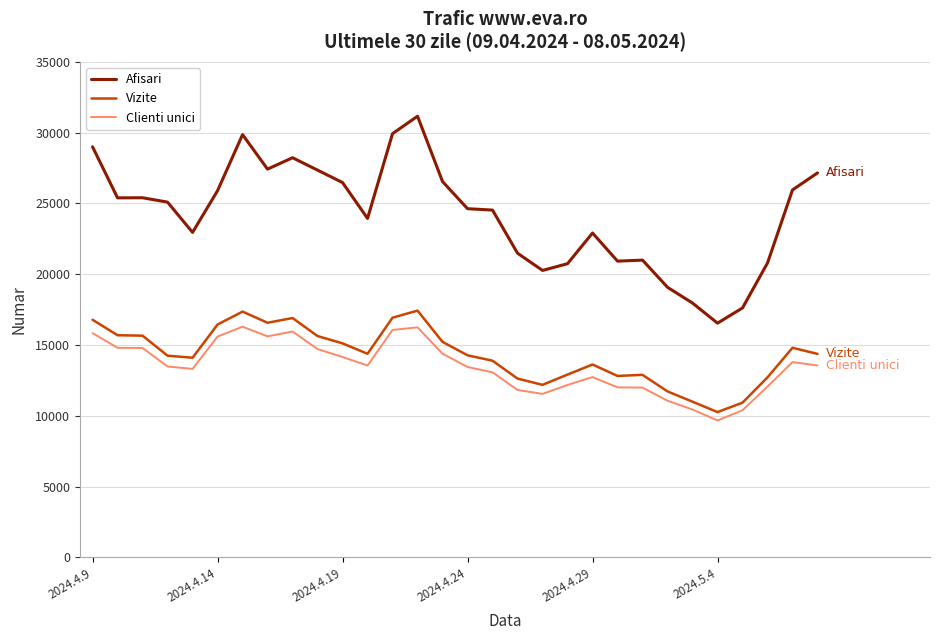

How many lines are shown in the chart?

3